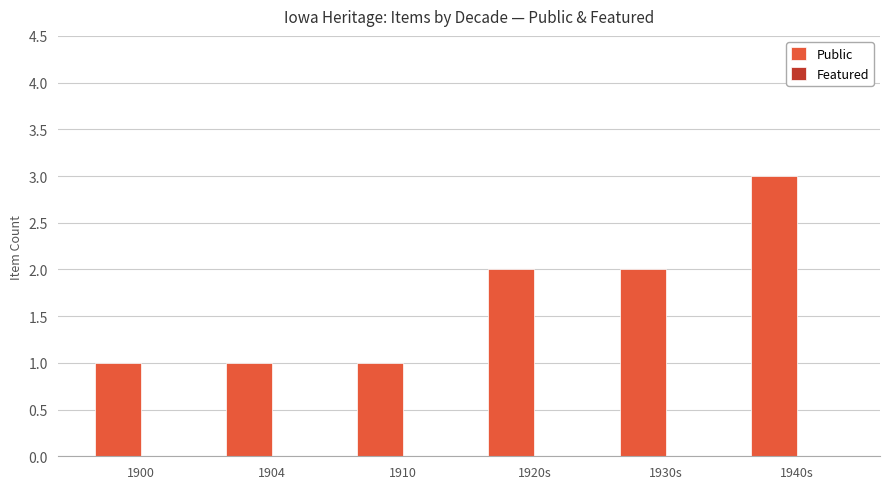

Are the bars horizontal?

No